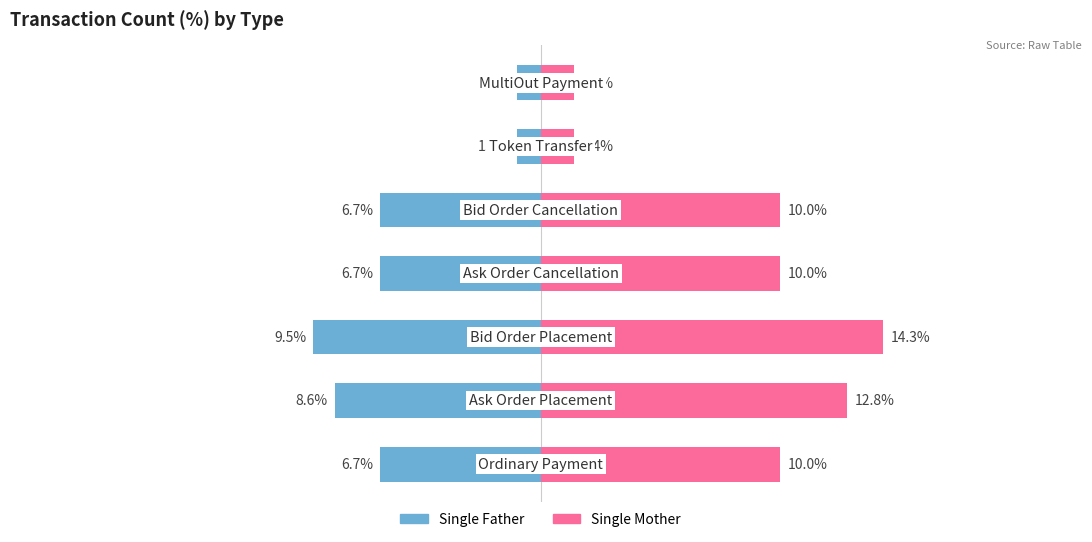

Is it true that Single Father equals -8.6 at 1?

True